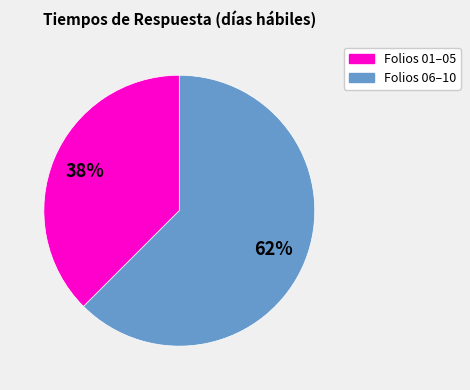

To the nearest percent, what is the average slice percentage?

50%